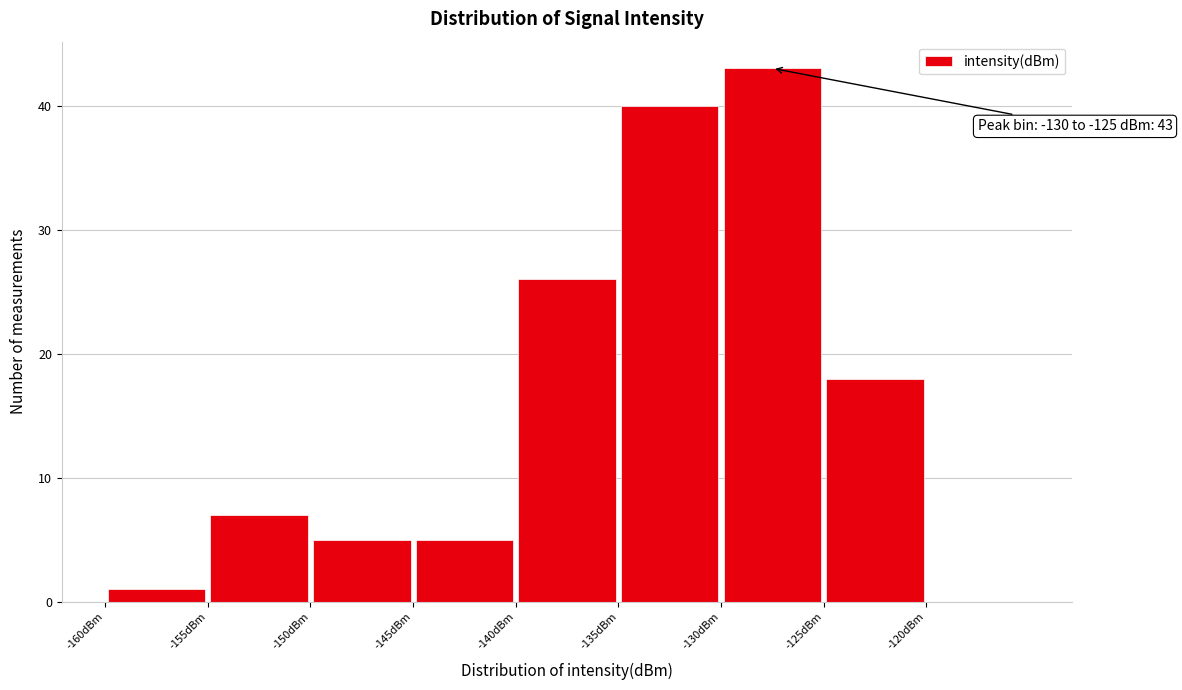

Which range on the x-axis has the tallest bar?

-130 to -125